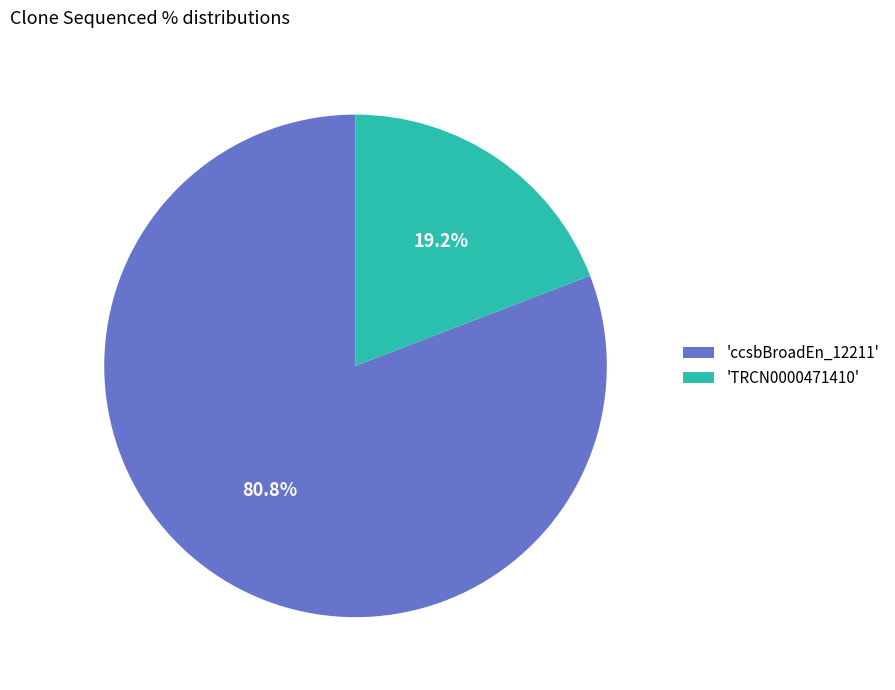

Which has a higher value, 'ccsbBroadEn_12211' or 'TRCN0000471410'?

'ccsbBroadEn_12211'